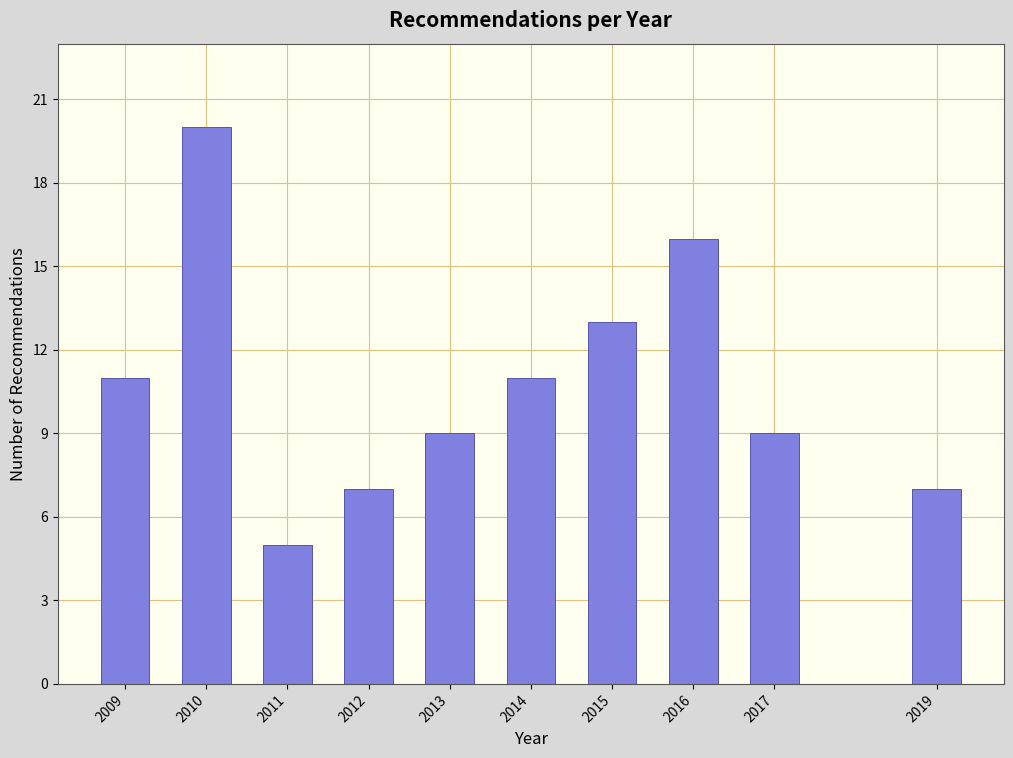

Reading right to left, what are all the values shown in this chart?

2019=7	2017=9	2016=16	2015=13	2014=11	2013=9	2012=7	2011=5	2010=20	2009=11